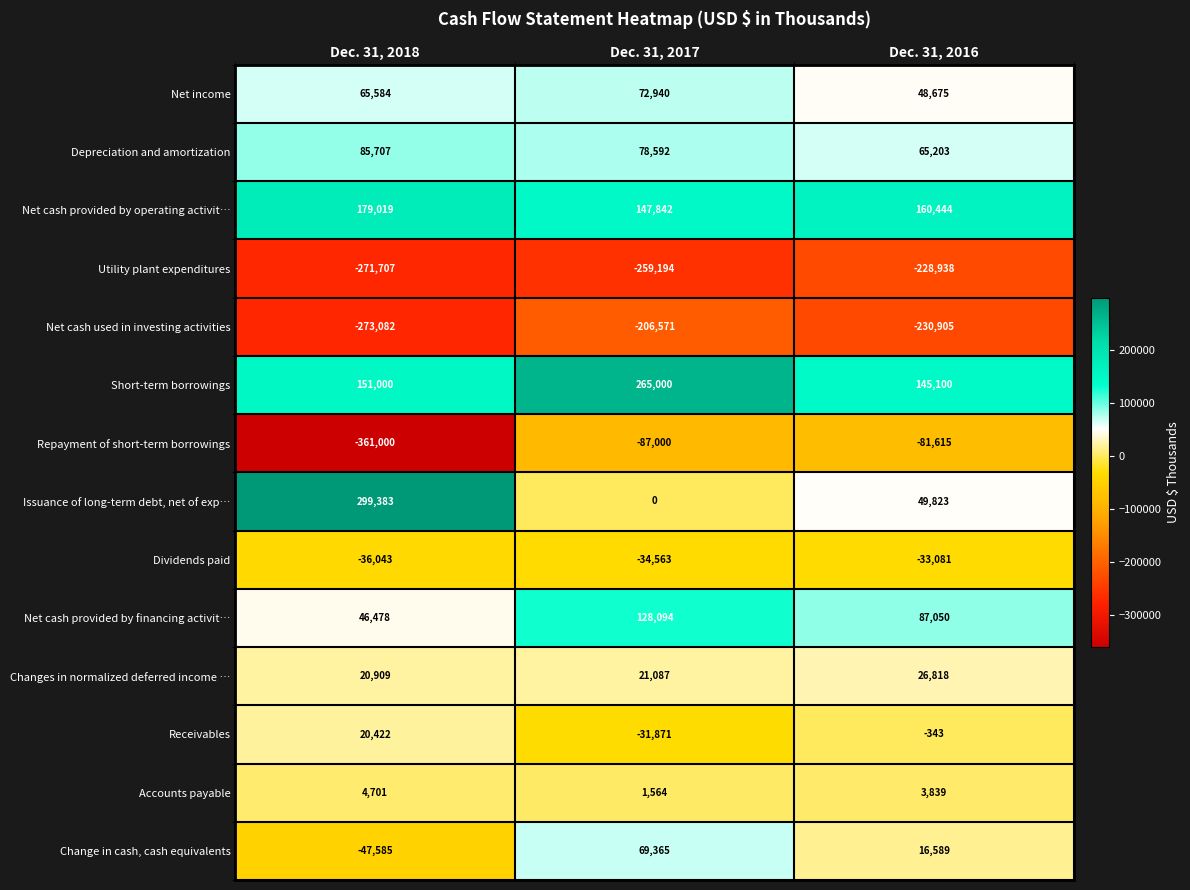

True or false: Net cash provided by operating activit… has a value of 147842 at Dec. 31, 2017.

True